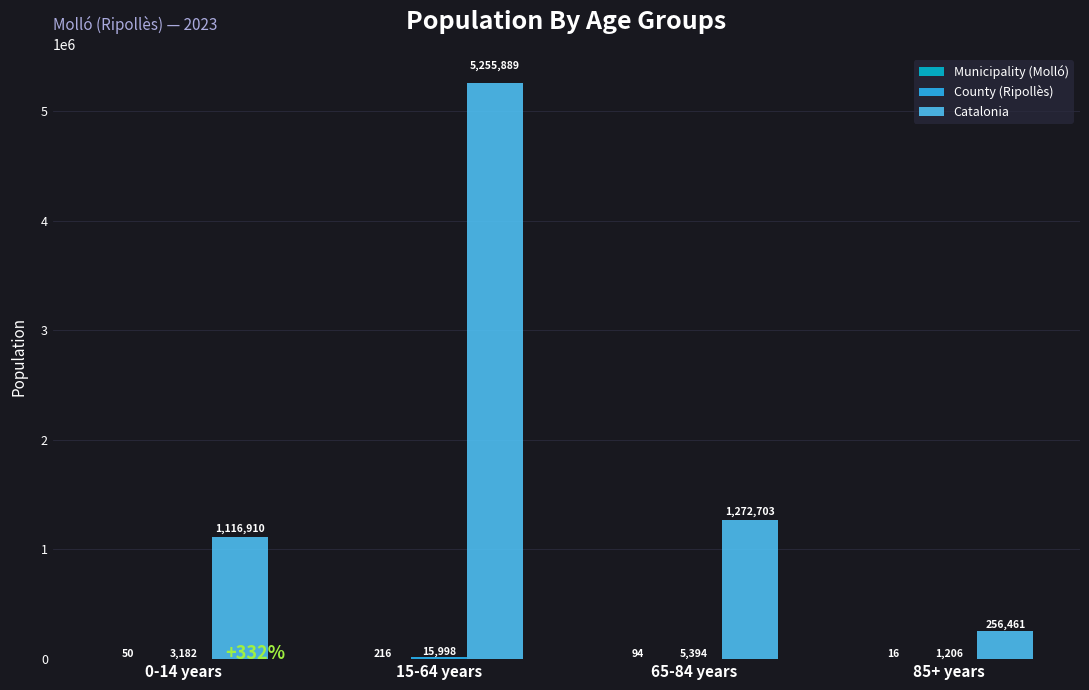

At which label does Catalonia reach its peak?

15-64 years